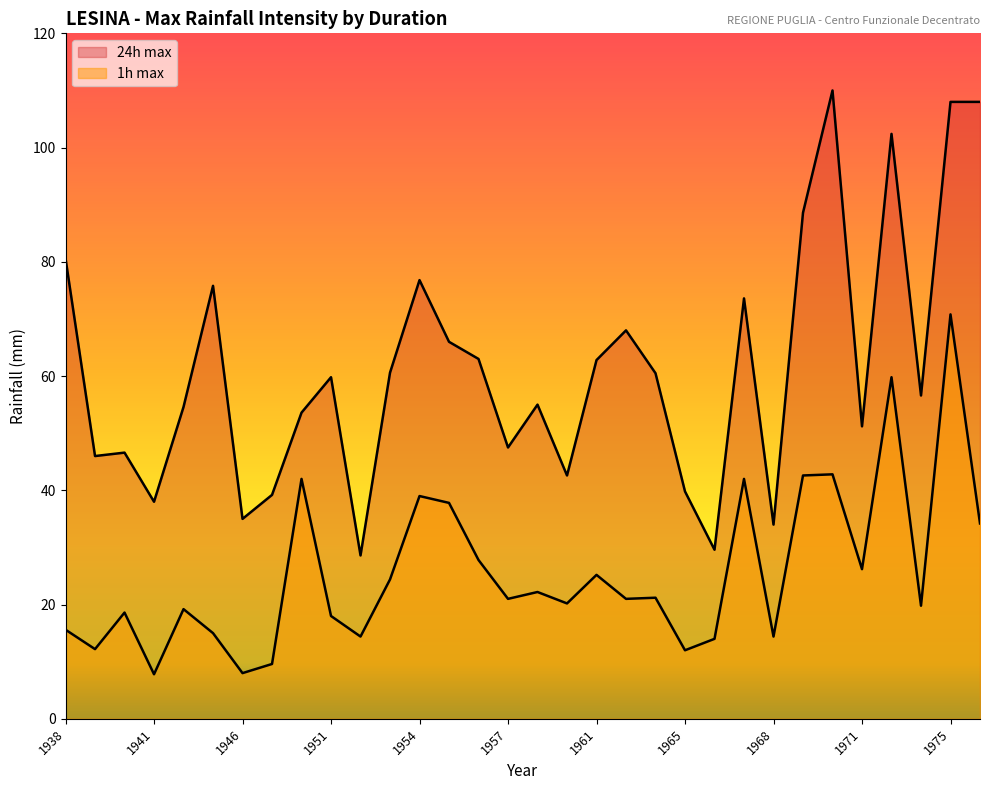

How many data points in 1h_max are less than 21?

15